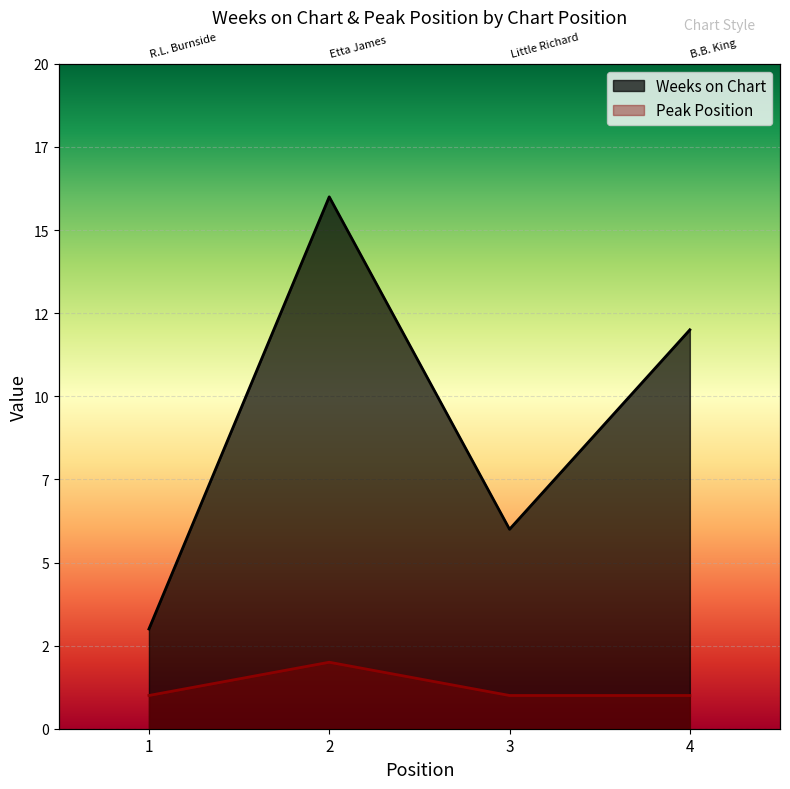

What are all the series names shown in the legend?

Weeks on Chart, Peak Position